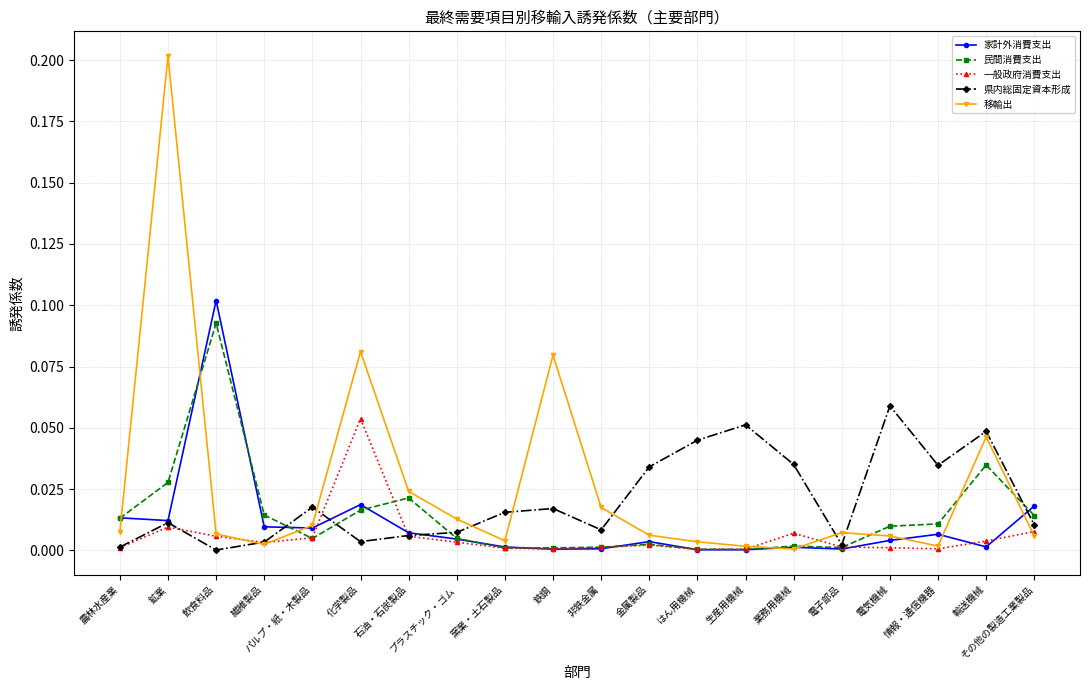

Where is the first local minimum for 民間消費支出?

パルプ・紙・木製品